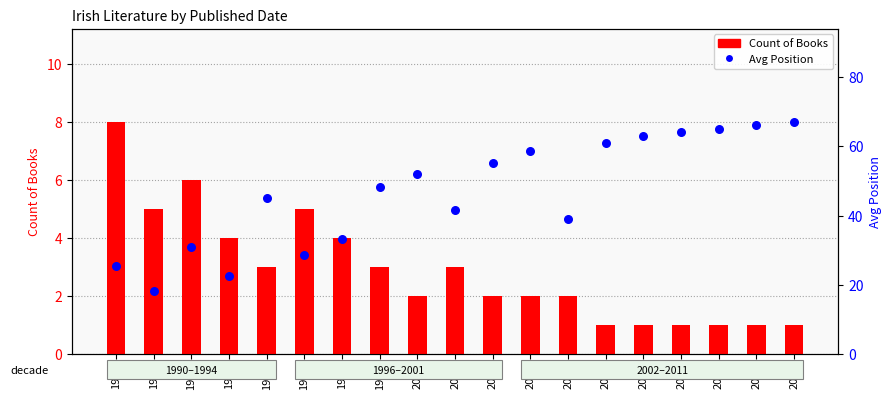

Which series reaches the minimum Y coordinate?

Count of Books